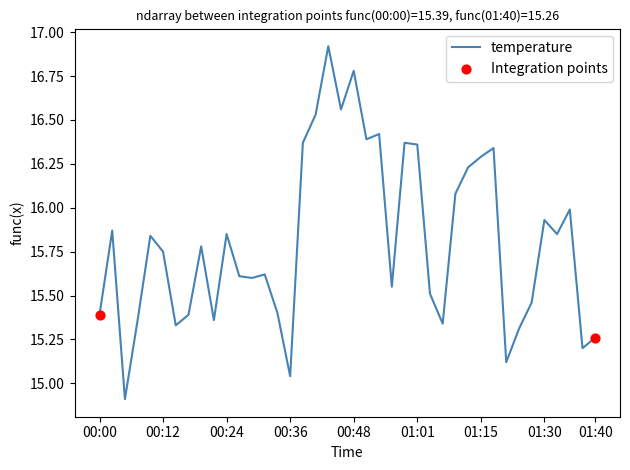

What is the difference between the maximum and minimum values?

2.0